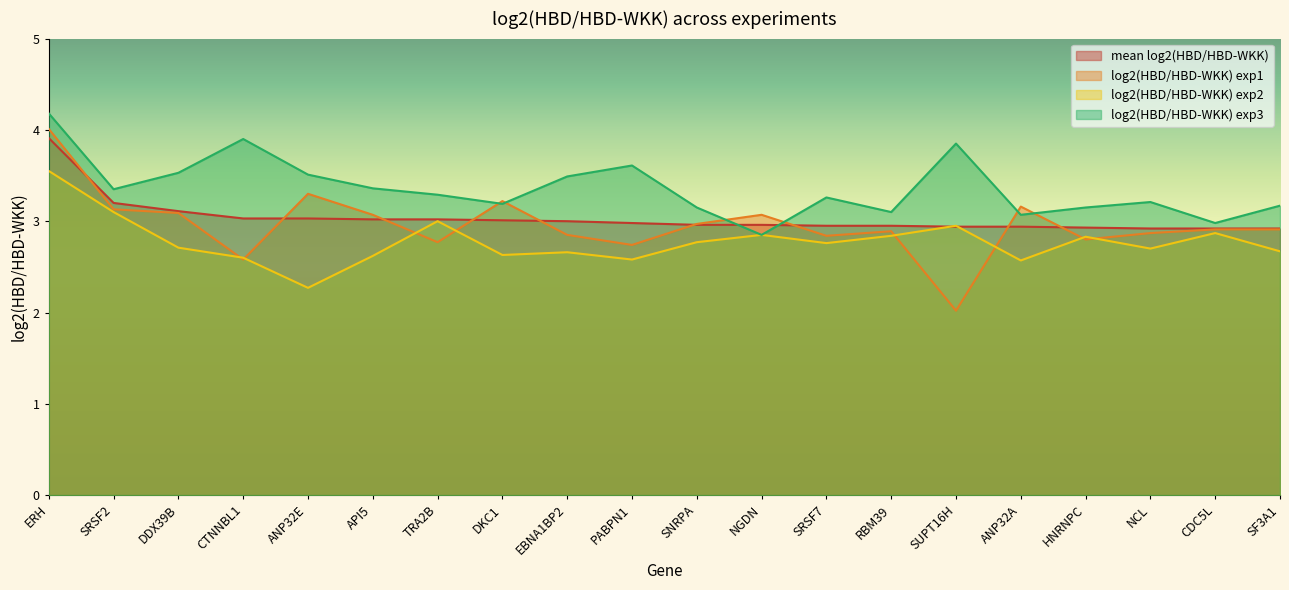

True or false: log2(HBD/HBD-WKK) exp2 and mean log2(HBD/HBD-WKK) cross at least once.

True